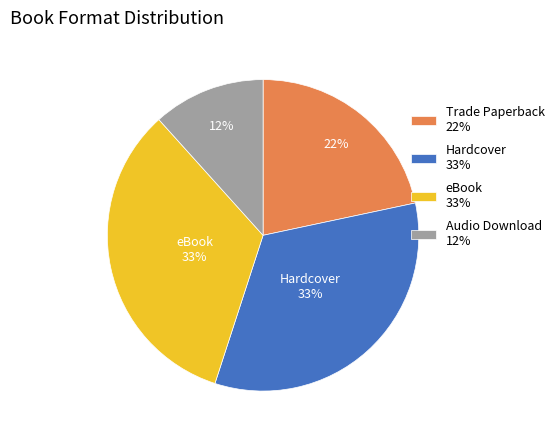

Which slice is the smallest?

Audio Download